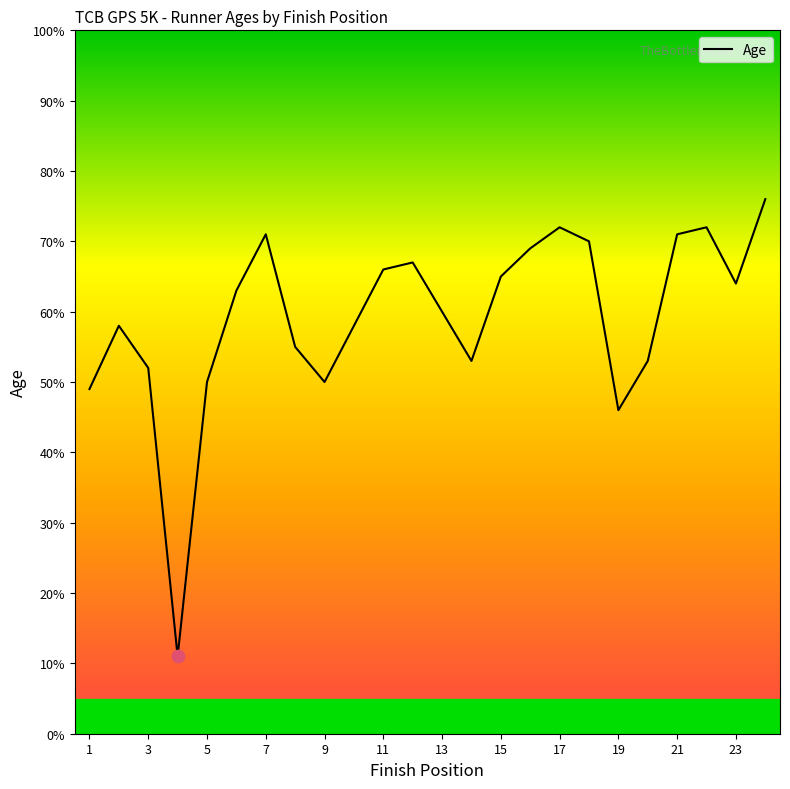

What is the maximum value shown in the chart?

76